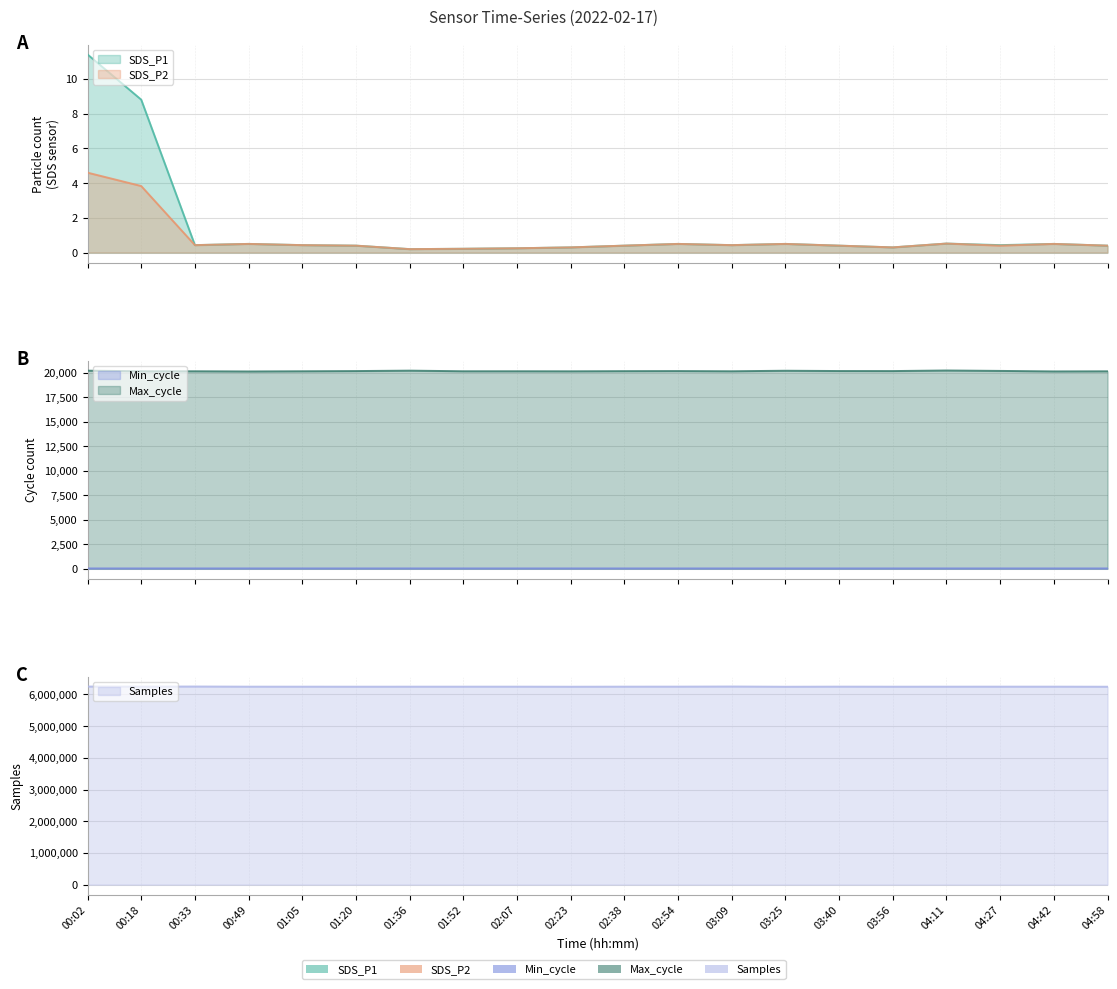

What is the difference between the highest and lowest values at 01:36?

6245331.8